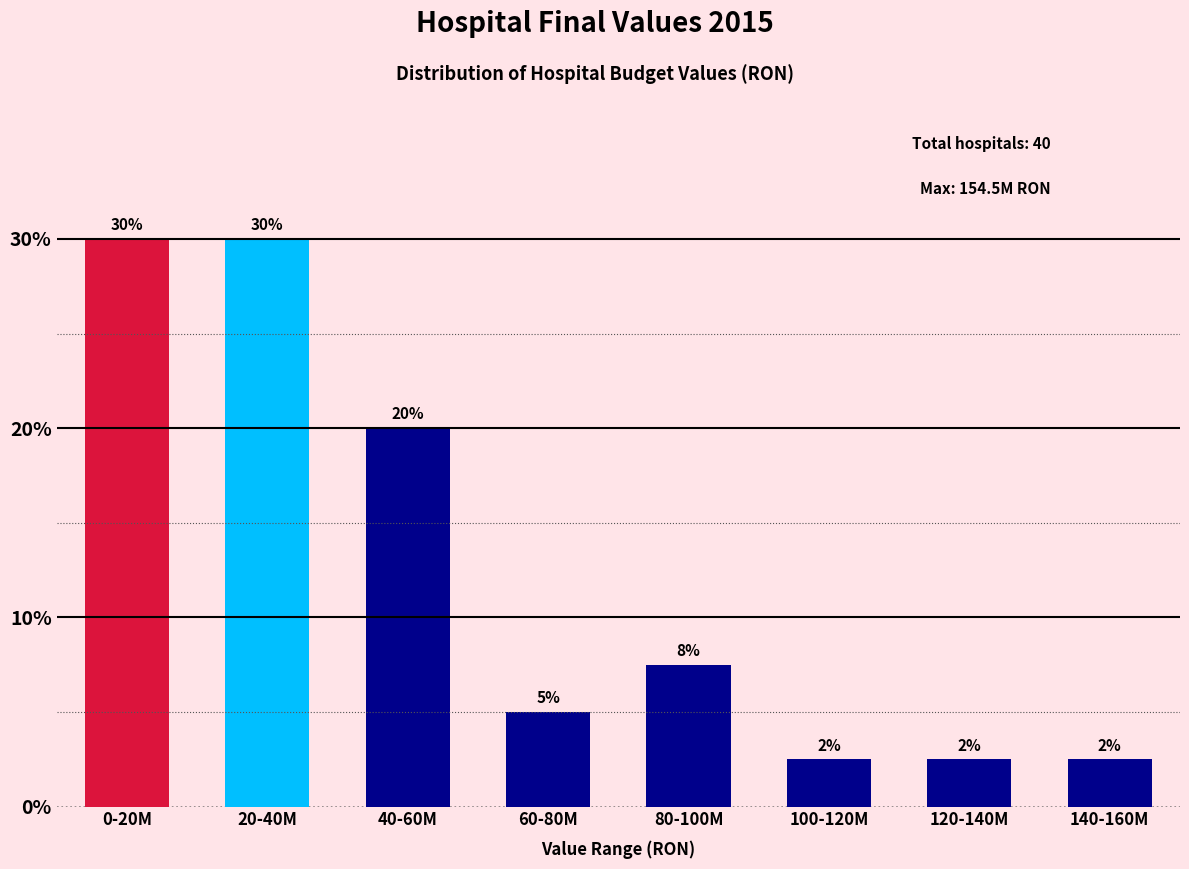

What is the value of the 7th bar from the left?

2.5